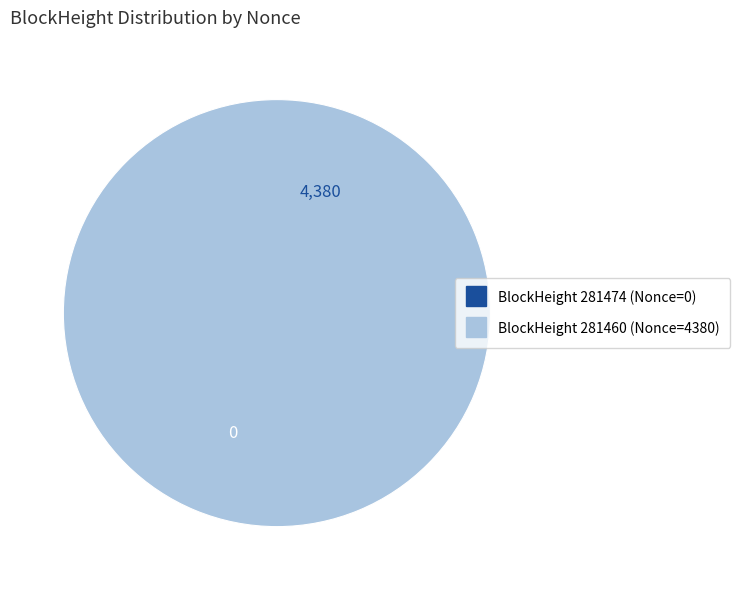

Does any single category account for the majority?

Yes